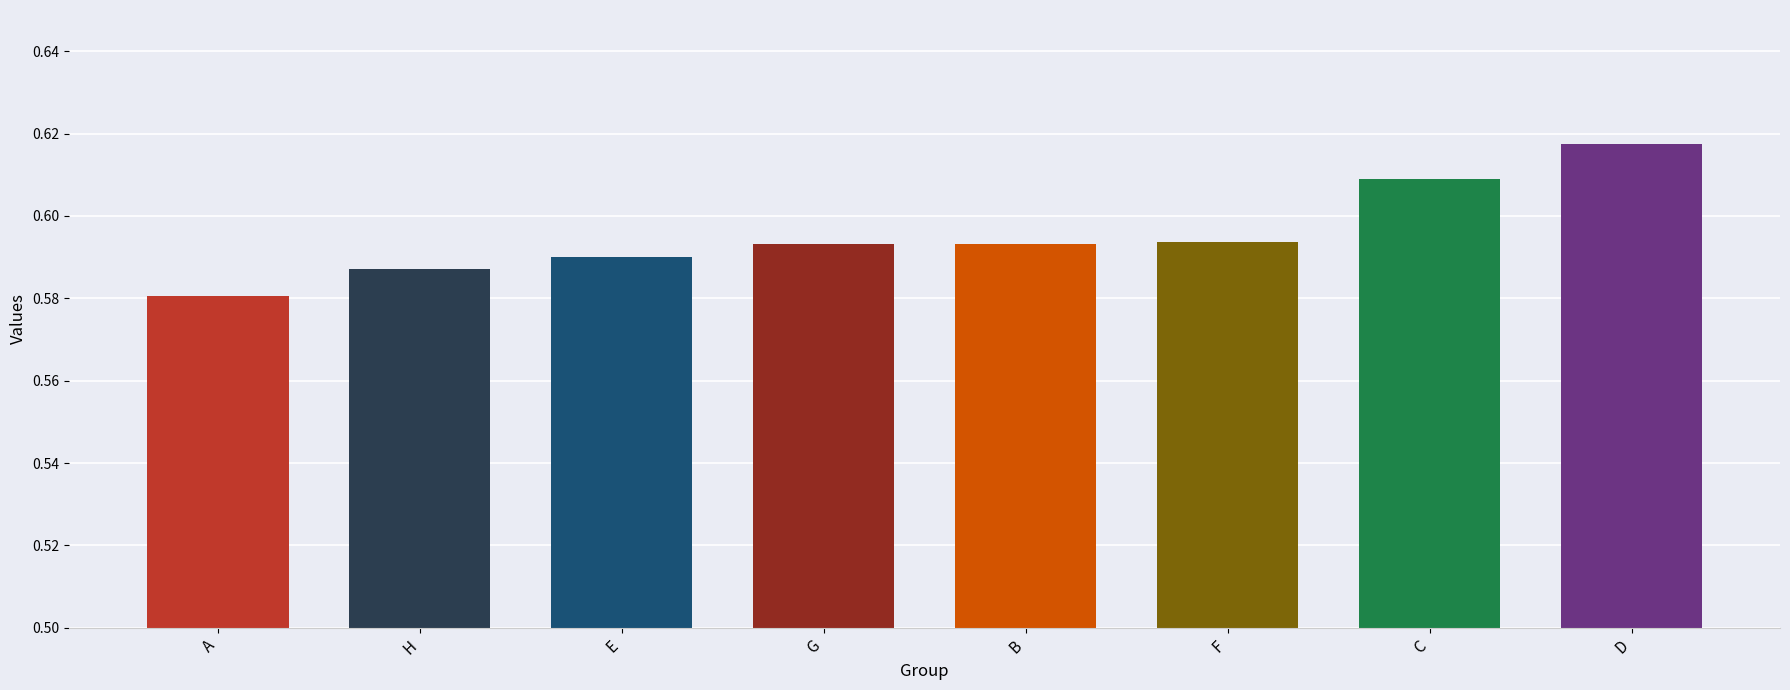

What is the label of the 5th bar from the left?

B